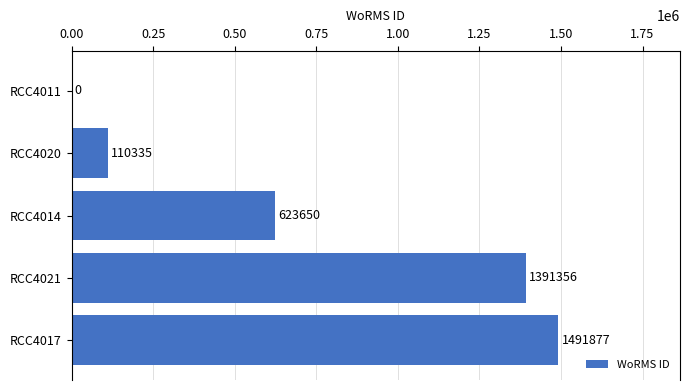

Which category has the highest value across all series?

RCC4017